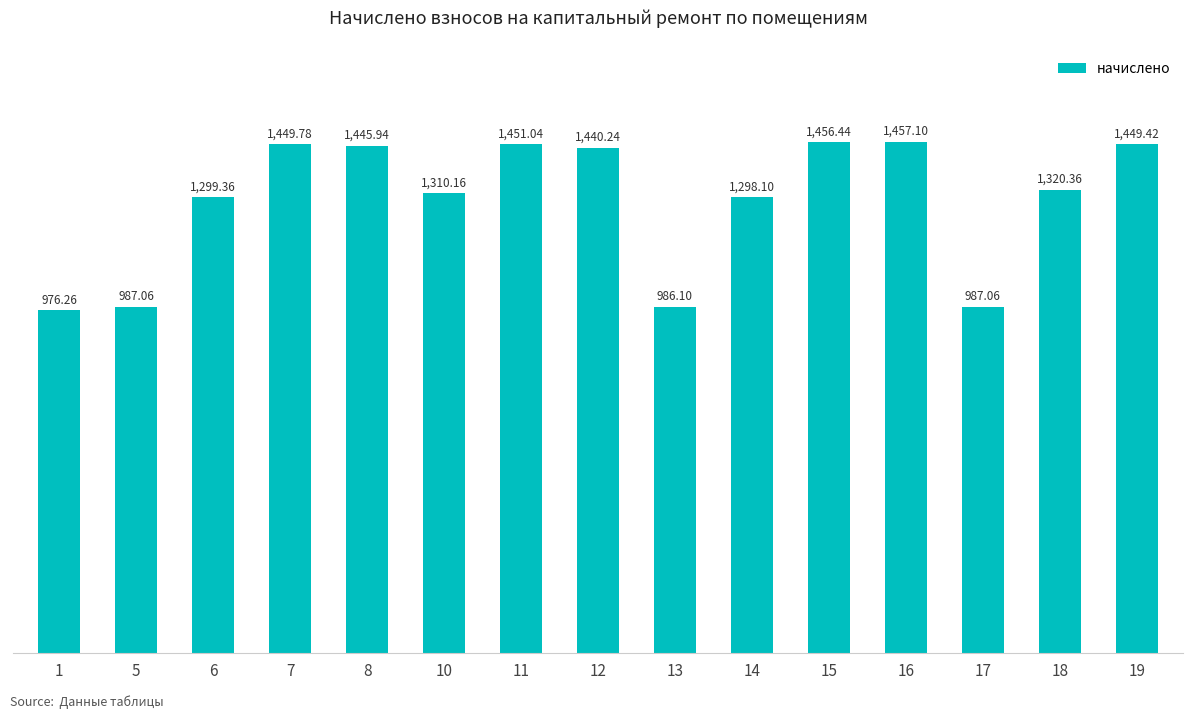

Is it true that the value at 5 is 1335.4?

False